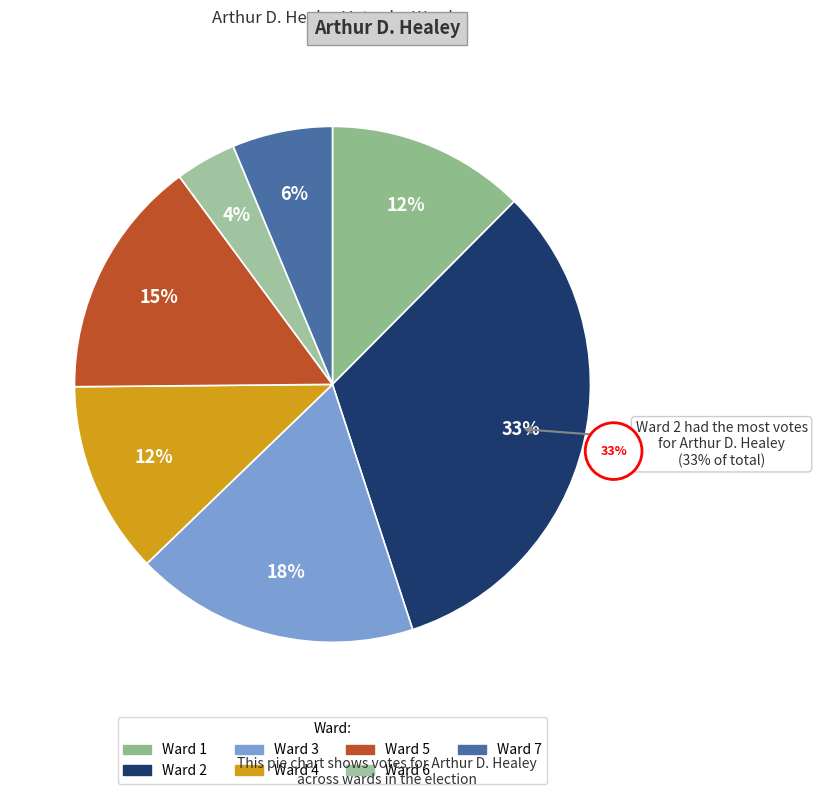

What is the largest slice in the pie chart?

Ward 2